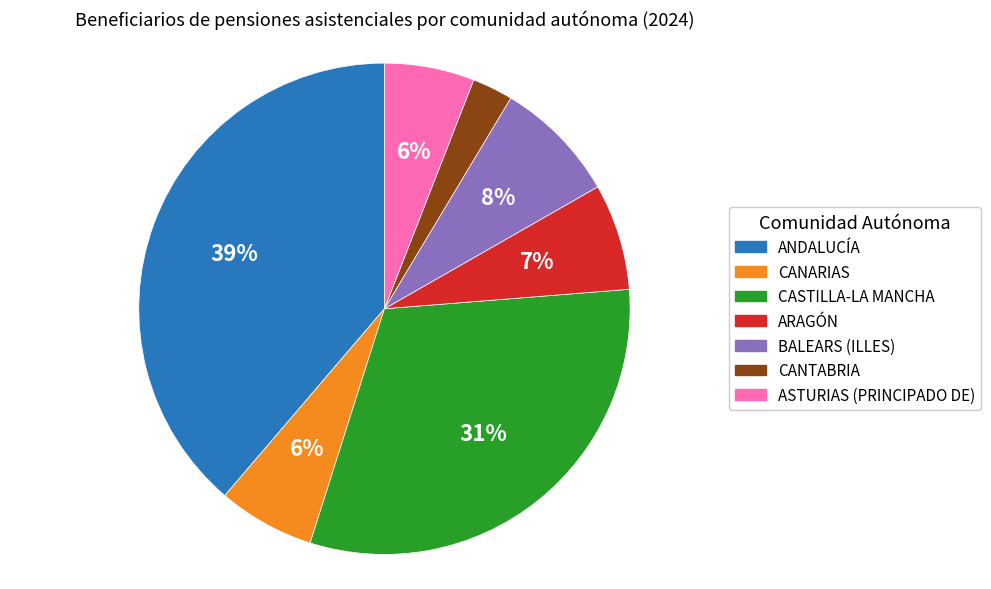

To the nearest percent, what is the combined percentage of ASTURIAS (PRINCIPADO DE) and CANARIAS?

12%